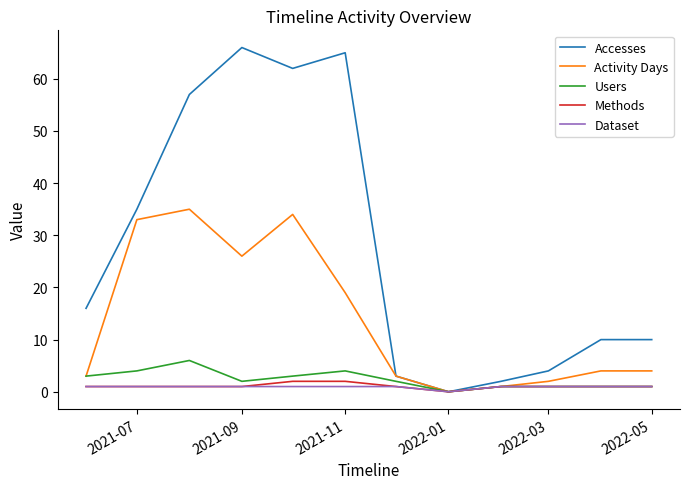

Which series has the largest range (max minus min)?

Accesses